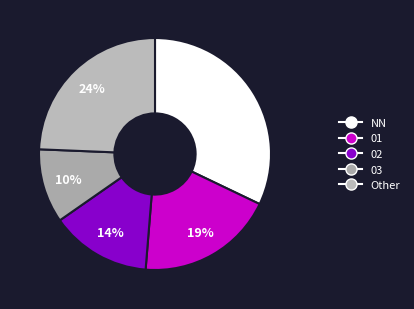

What percentage do NN and 01 together represent?

51.3%